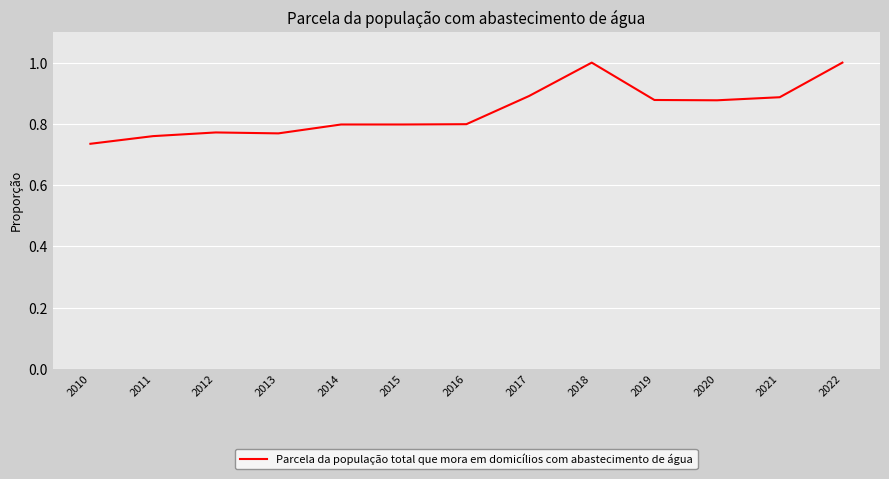

At which label is the value closest to 0?

2010